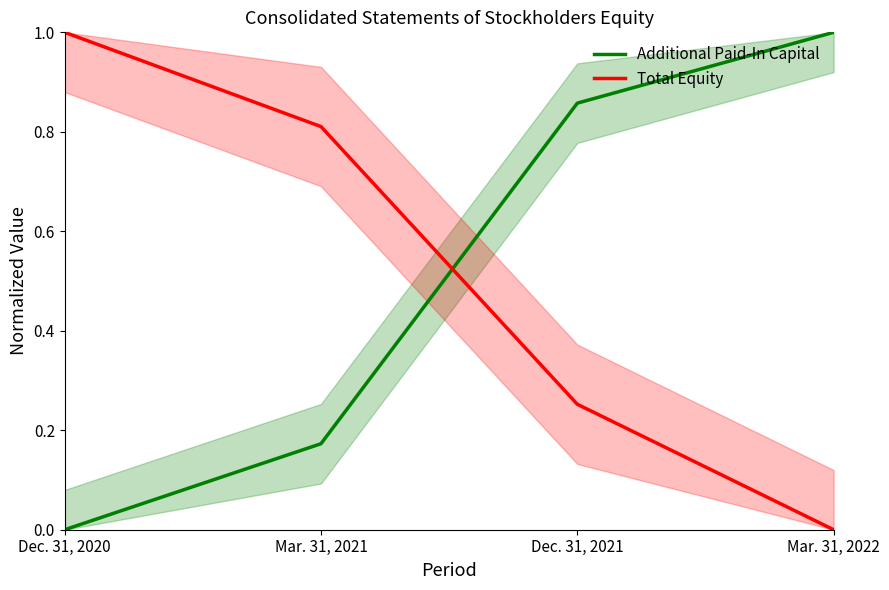

What is the sum of all Total Equity values?

2.1